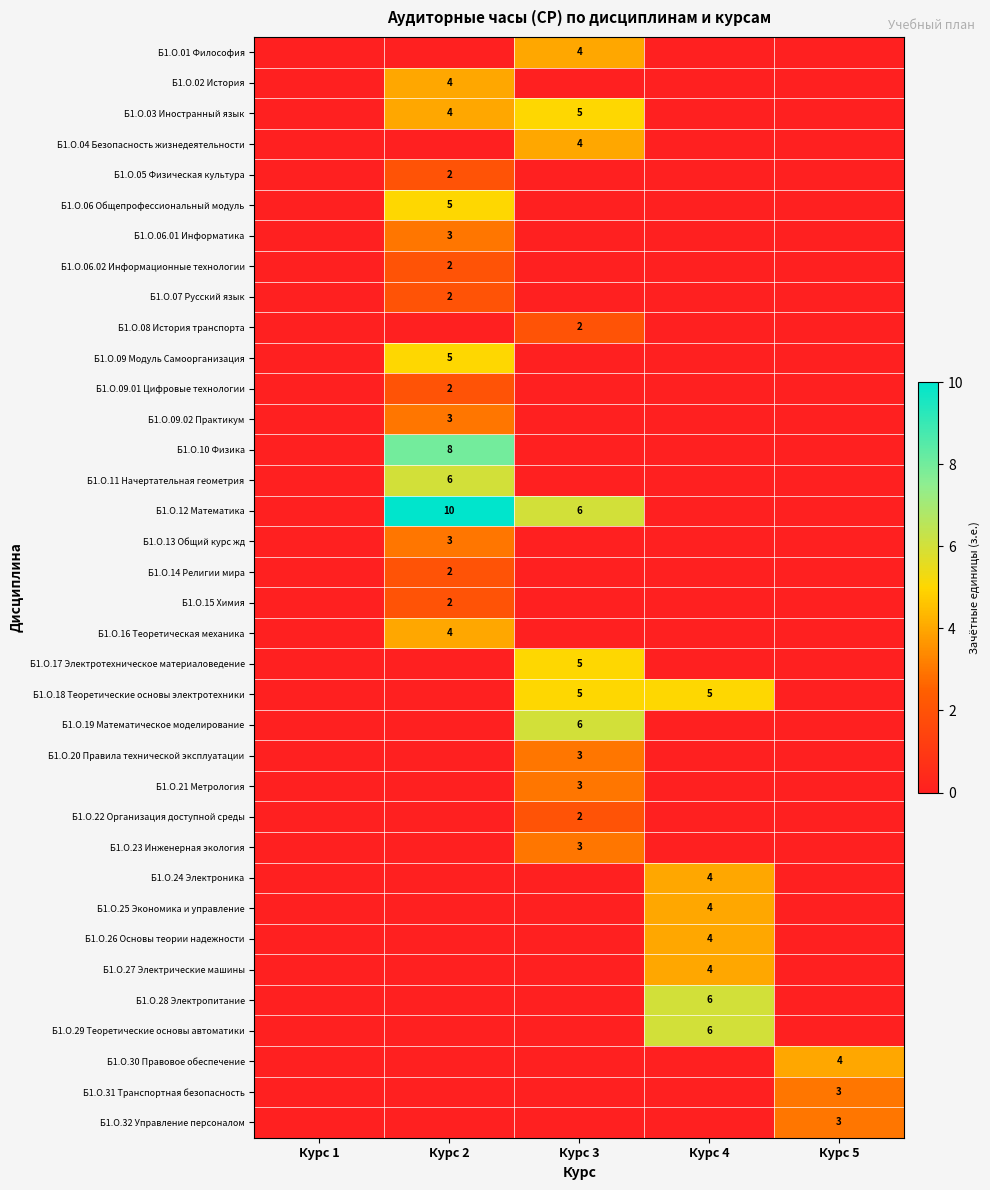

What is the sum of all Б1.О.22 Организация доступной среды values?

4